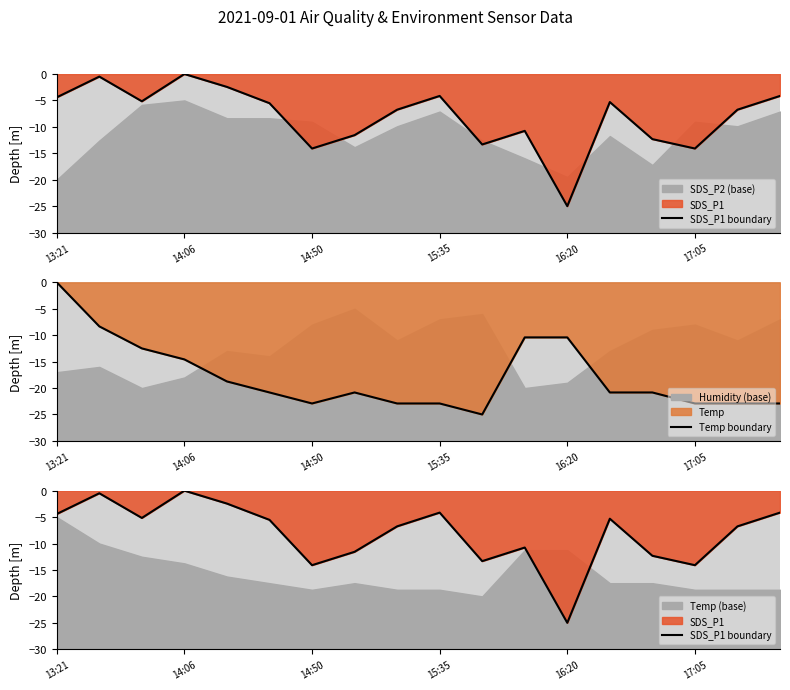

The Temp boundary series shows -8.5 at 8. True or false?

False